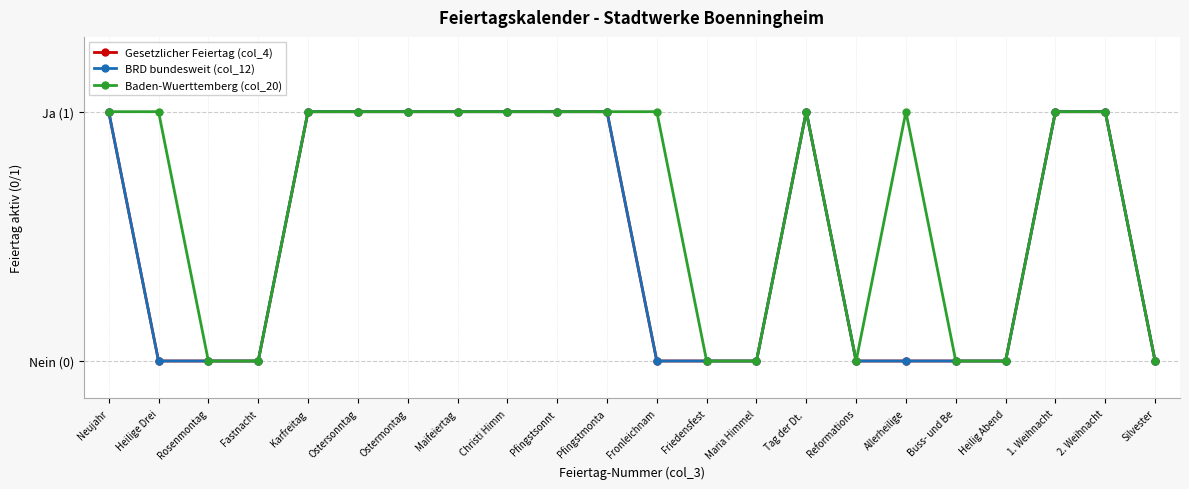

What is the difference between the second highest and second lowest values in the BRD bundesweit (col_12) series?

1